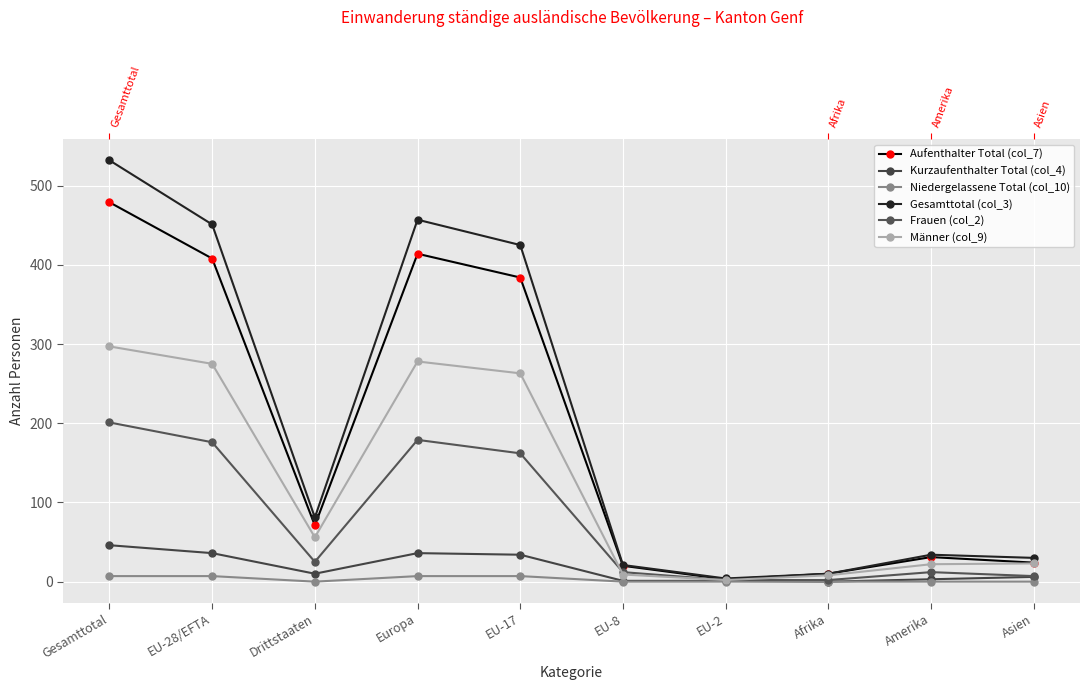

How many data points in Frauen (col_2) are above 25?

4